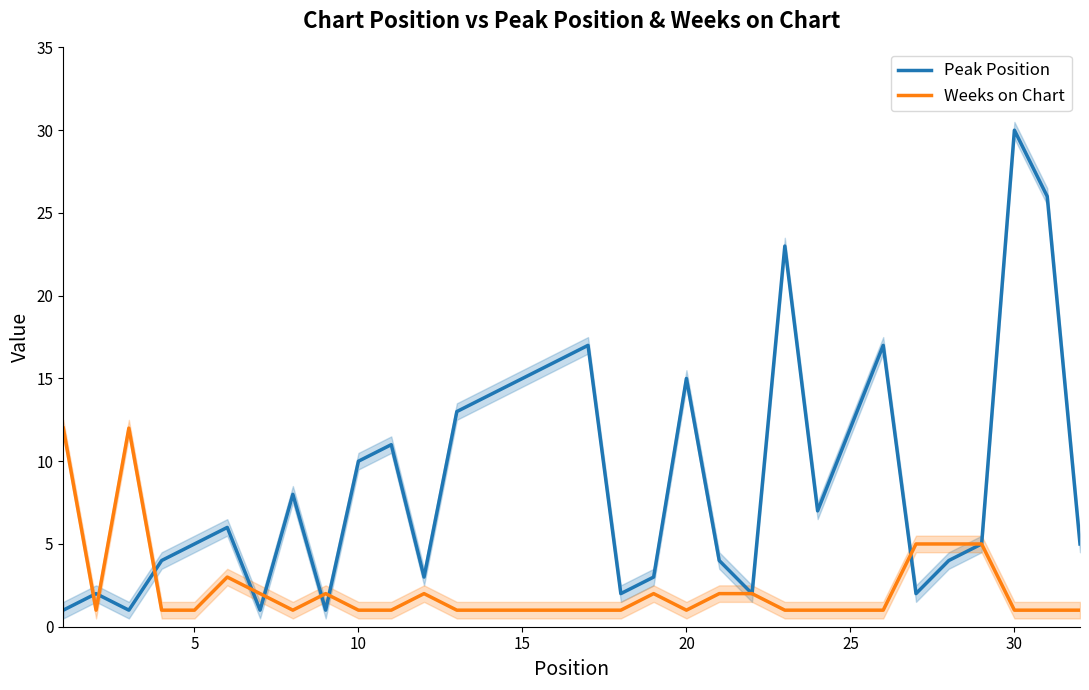

Reading right to left, list all the values displayed in this chart.

Peak Position: 5	26	30	5	4	2	17	12	7	23	2	4	15	3	2	17	16	15	14	13	3	11	10	1	8	1	6	5	4	1	2	1
Weeks on Chart: 1	1	1	5	5	5	1	1	1	1	2	2	1	2	1	1	1	1	1	1	2	1	1	2	1	2	3	1	1	12	1	12